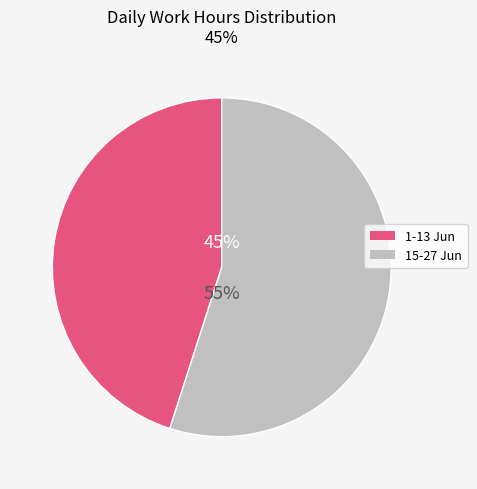

To the nearest percent, what is the average slice percentage?

50%